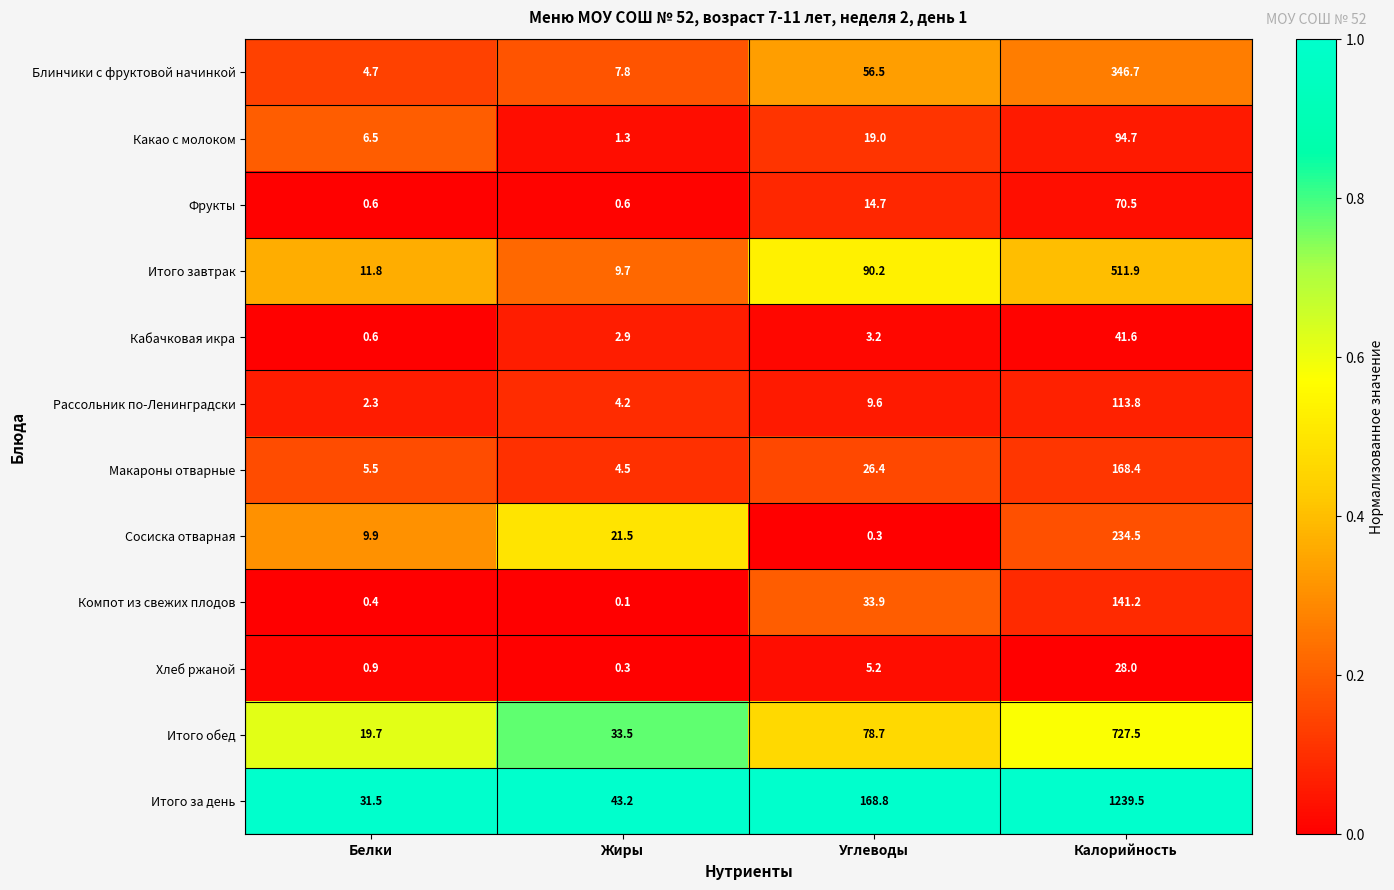

At which label does Рассольник по-Ленинградски first exceed 9?

Углеводы